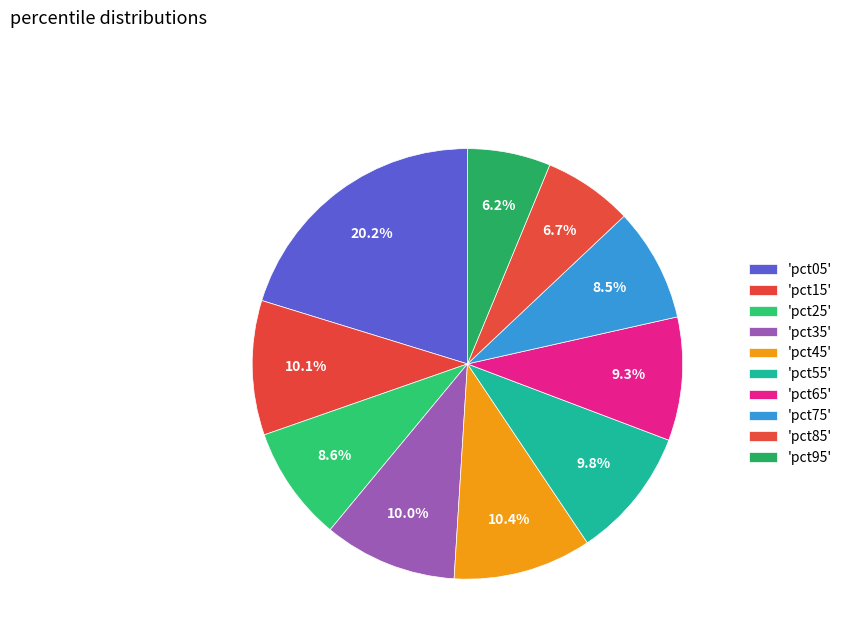

Is there any slice that represents more than half of the pie?

No